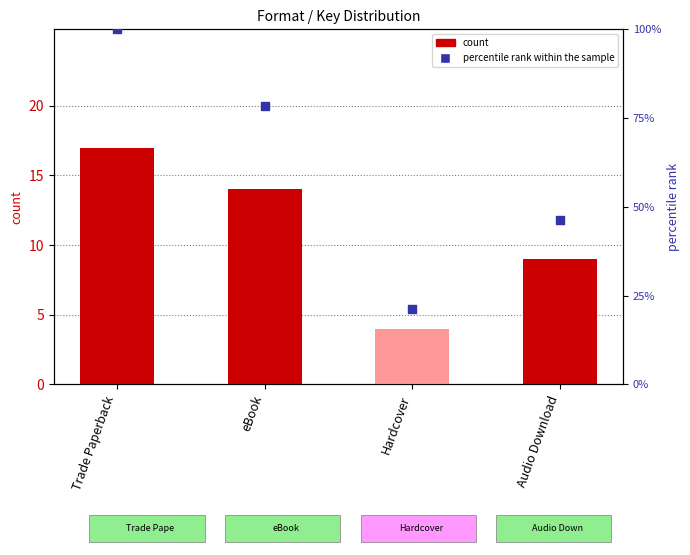

What is the total value across all series at Hardcover?

25.2